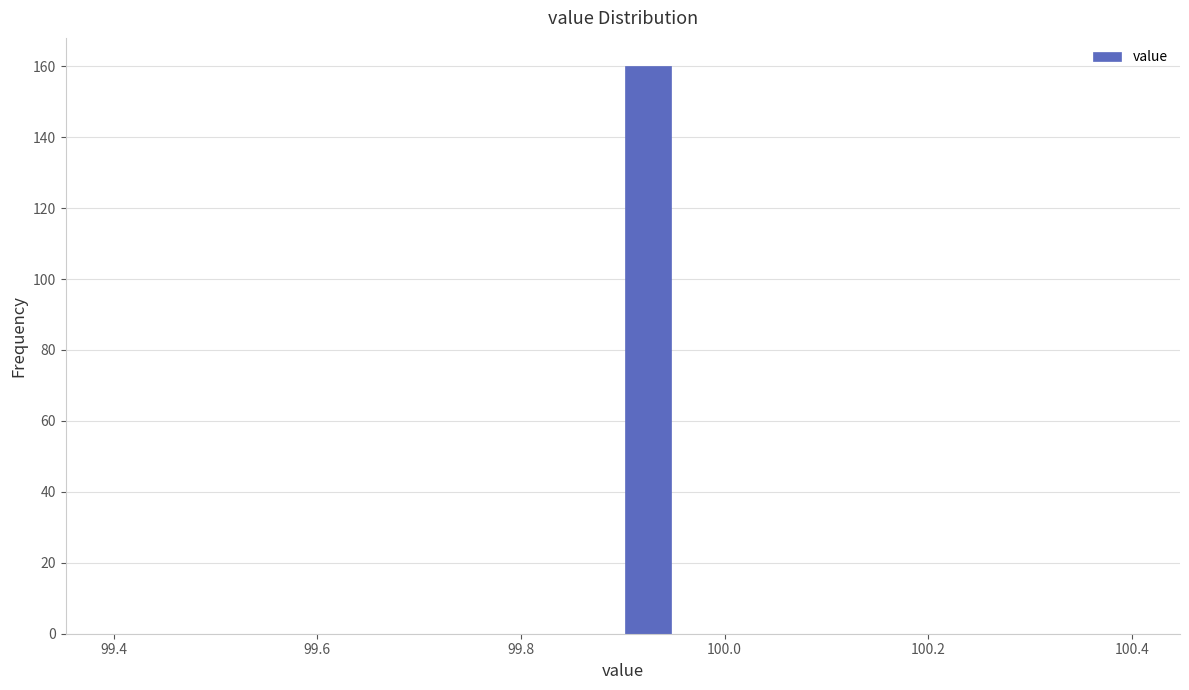

Around what value on the x-axis is the tallest bar? Give the approximate position of its centre, as read against the axis.

99.92